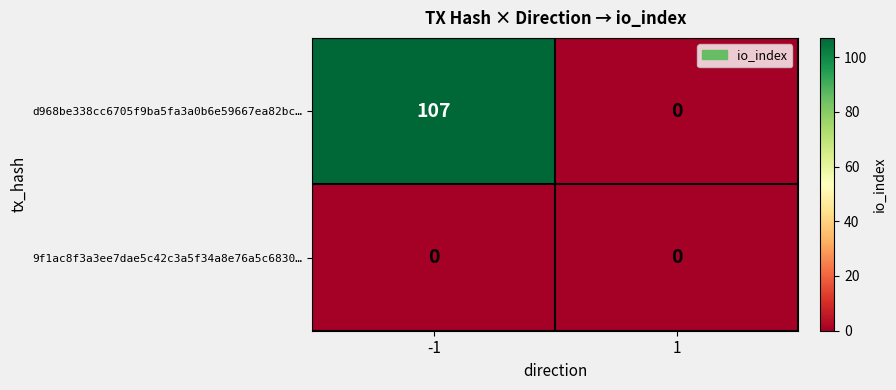

Rank the series by their maximum value, from highest to lowest.

d968be338cc6705f9ba5fa3a0b6e59667ea82bc…, 9f1ac8f3a3ee7dae5c42c3a5f34a8e76a5c6830…